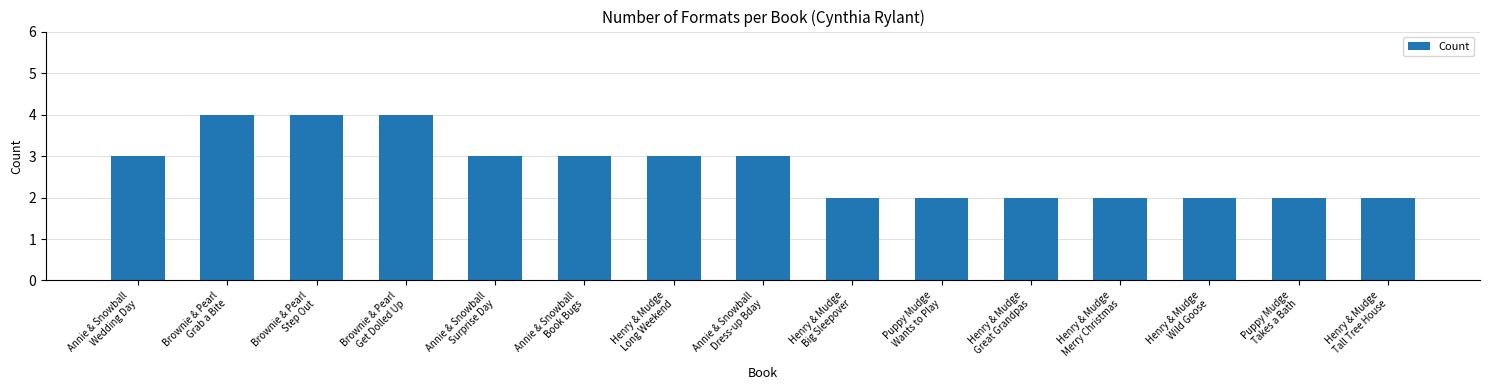

What is the smallest value displayed?

2